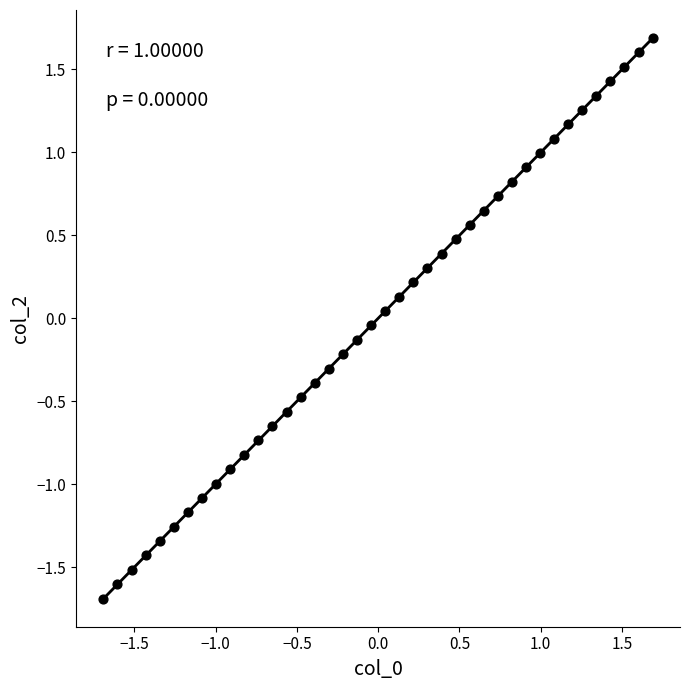

What is the range of Y values (max minus min)?

3.4